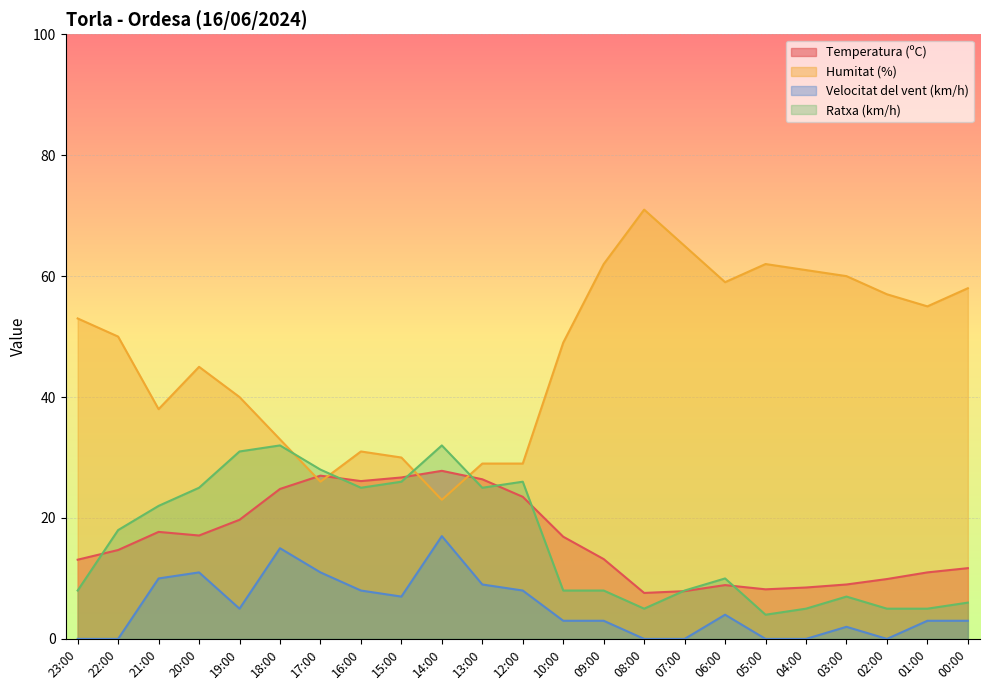

What is the difference between the maximum and minimum values in the Temperatura (ºC) series?

20.2